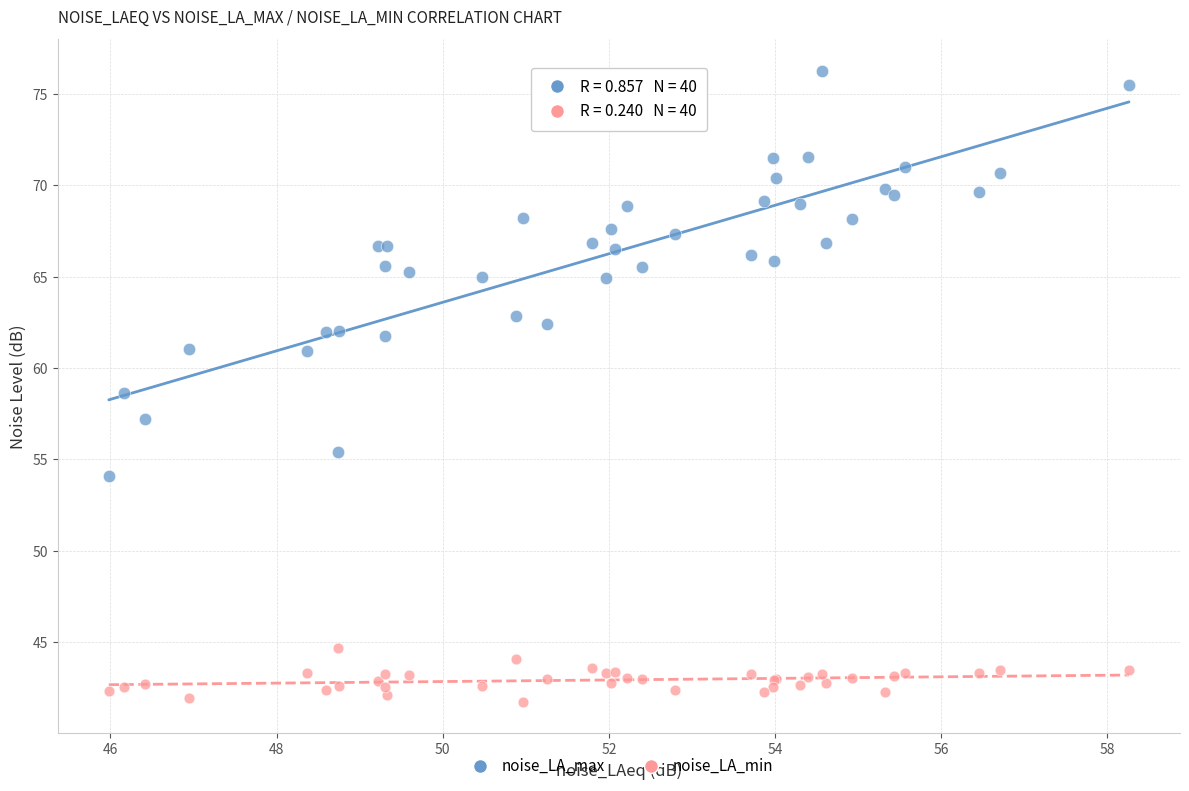

Which series reaches the minimum Y coordinate?

noise_LA_min